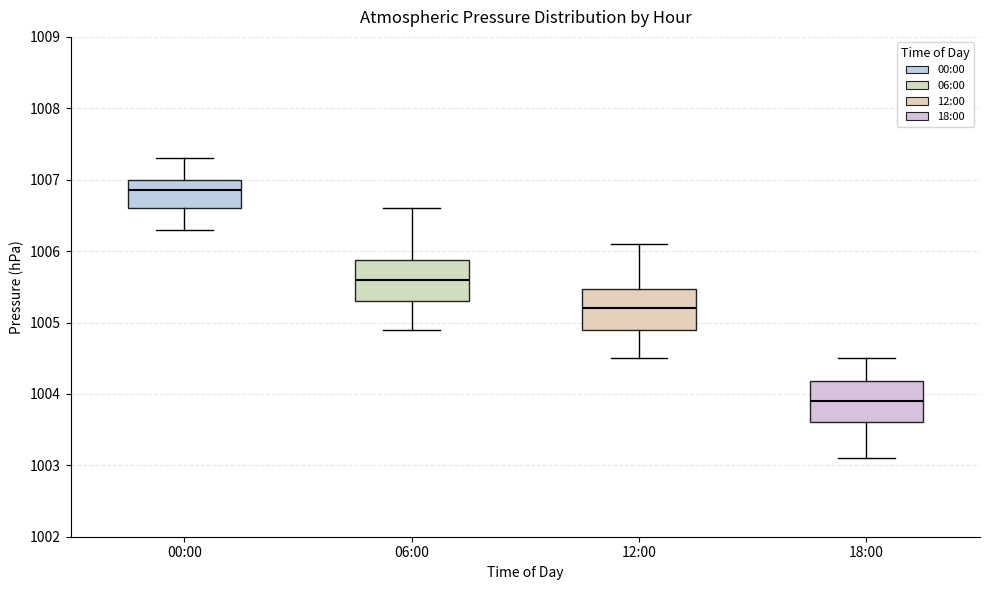

Where is the lower edge of the box for 12:00 on the y-axis? The values are not printed on the chart, so give them approximately, as read against the axis.

1004.9